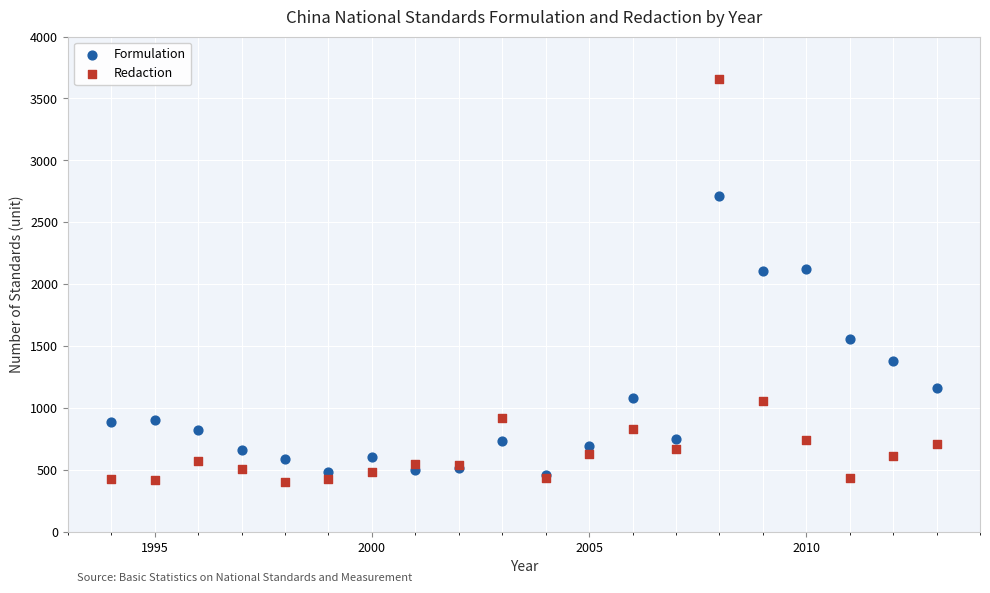

Which series reaches the maximum Y coordinate?

Redaction